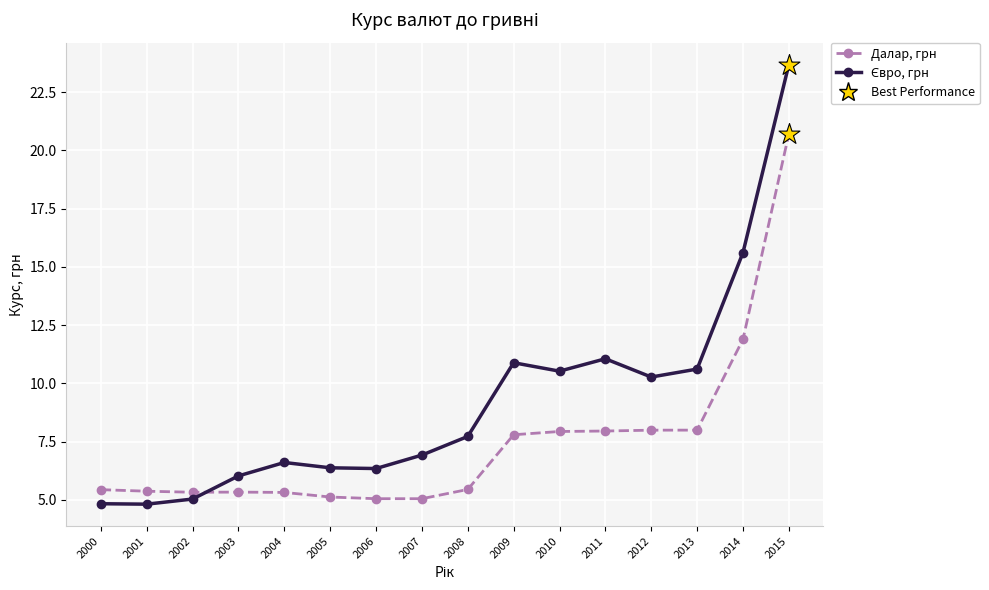

What is the total value across all series at 2003?

11.4